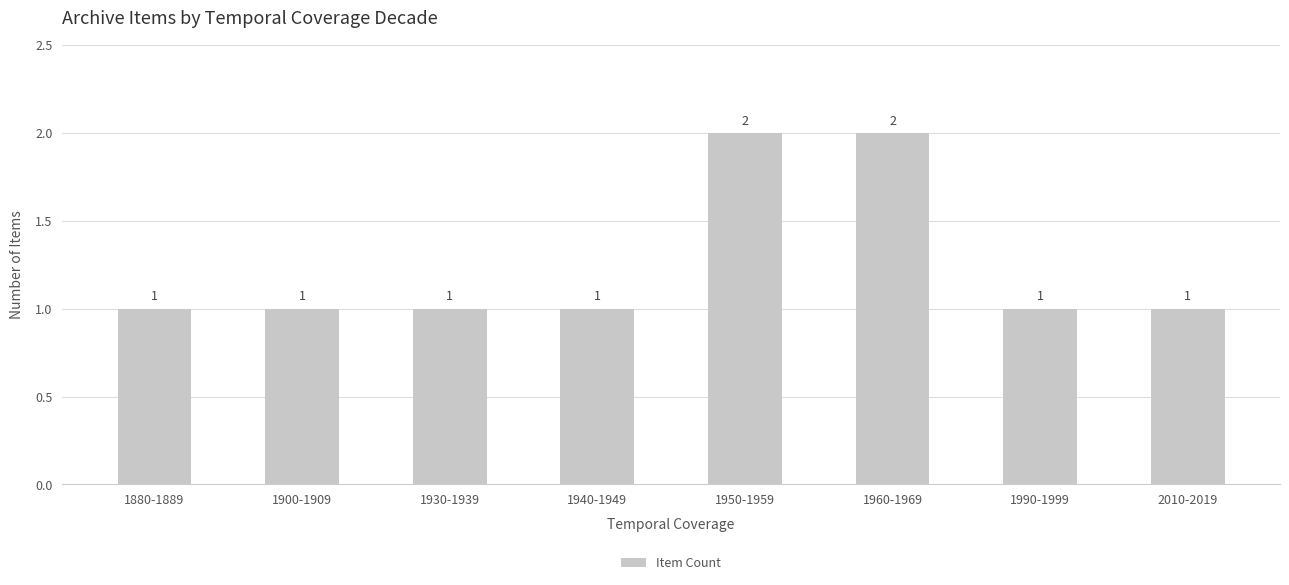

What is the maximum value shown in the chart?

2